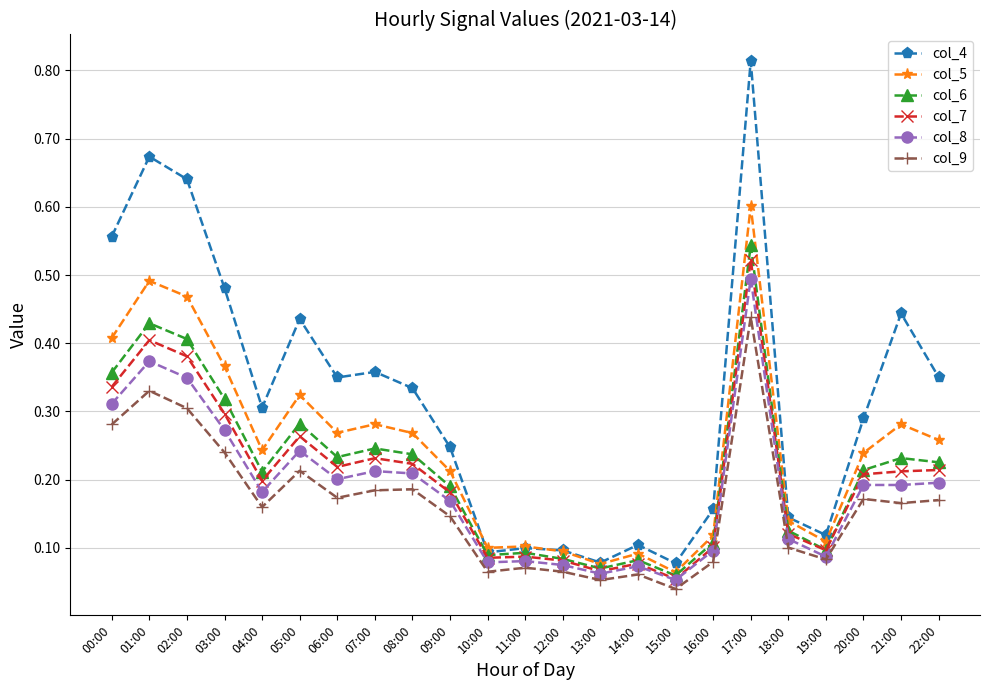

Which label corresponds to the largest value in the chart?

17:00